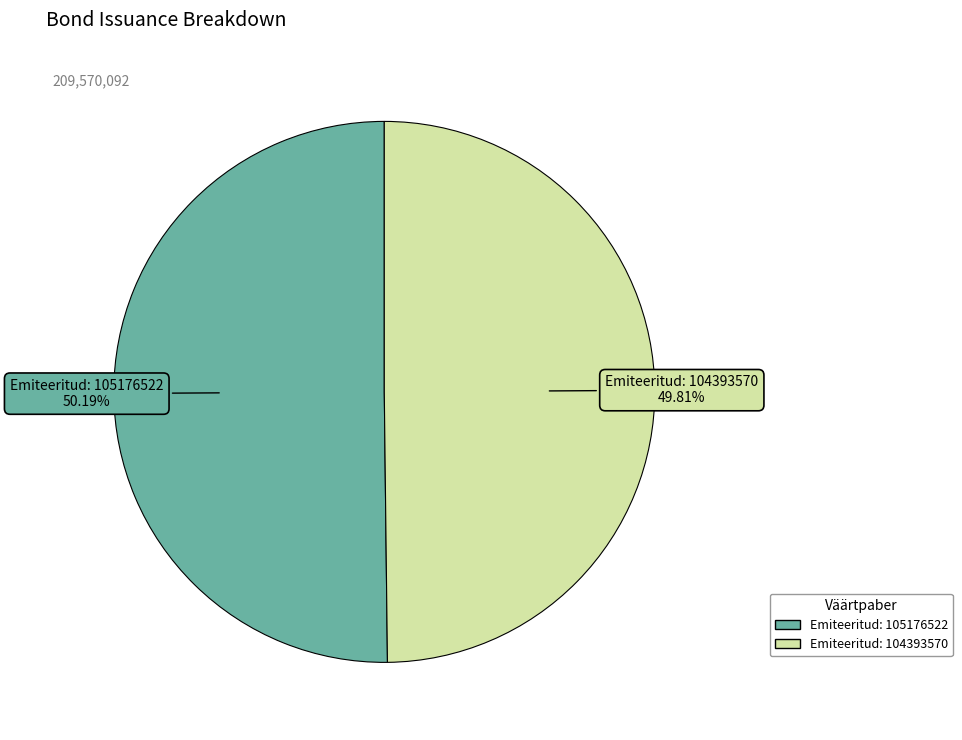

Is there a majority slice in this chart?

Yes